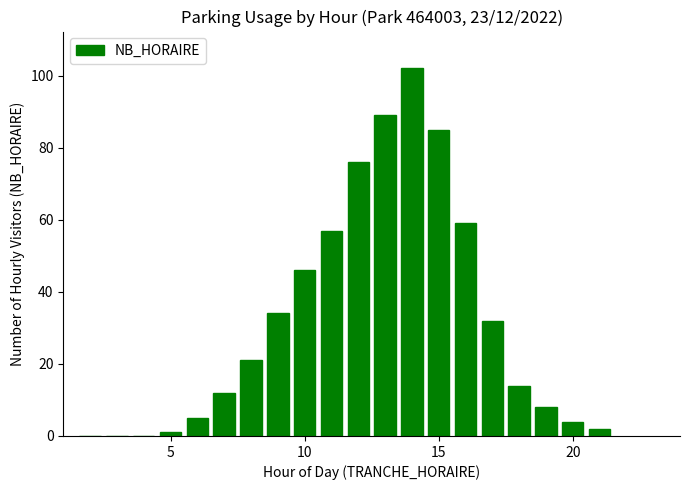

What is the sum of all values?

647